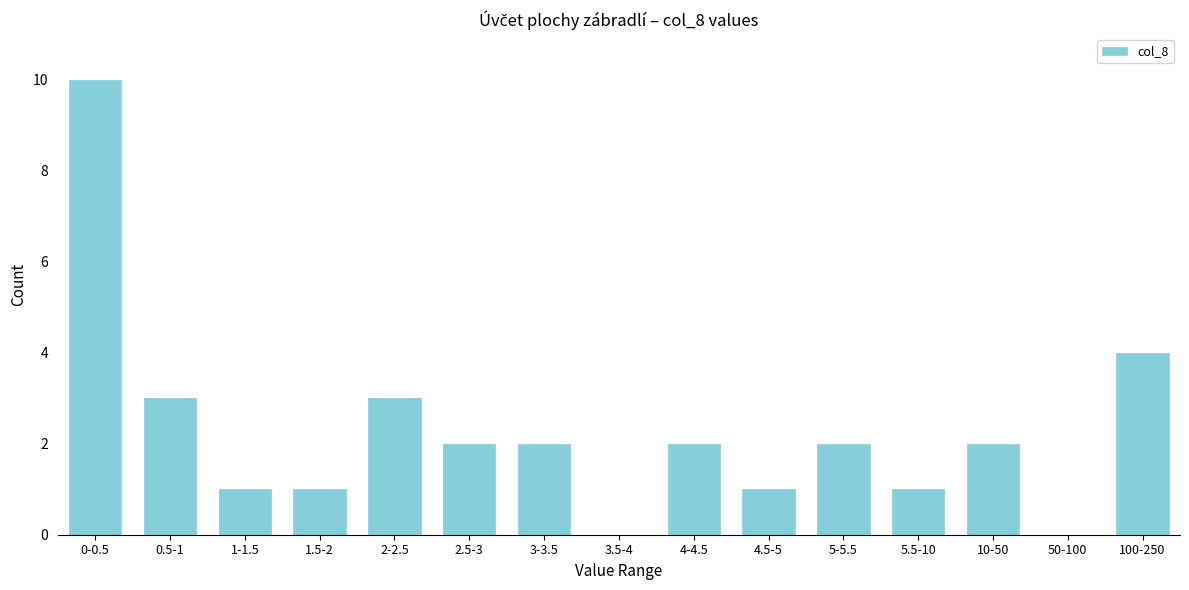

Reading right to left, list all the values displayed in this chart.

100-250=4	50-100=0	10-50=2	5.5-10=1	5-5.5=2	4.5-5=1	4-4.5=2	3.5-4=0	3-3.5=2	2.5-3=2	2-2.5=3	1.5-2=1	1-1.5=1	0.5-1=3	0-0.5=10